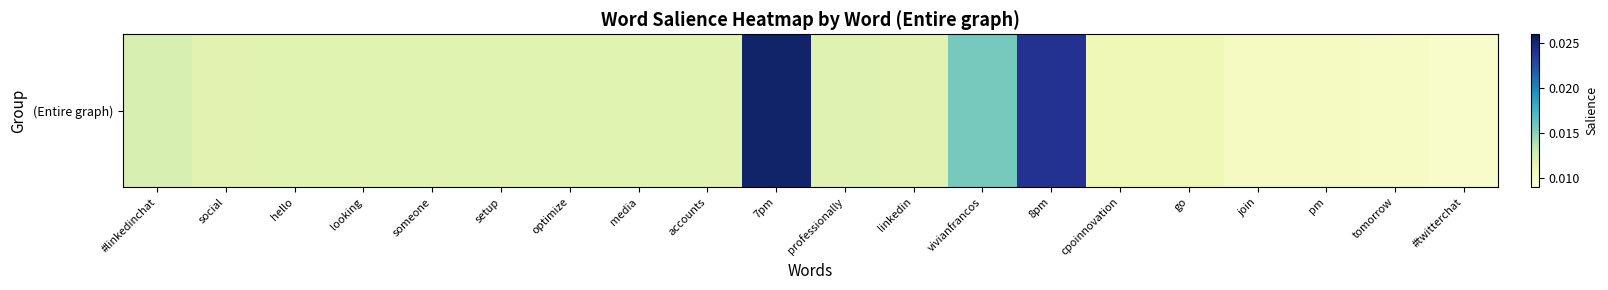

Rank the categories by value from highest to lowest.

7pm, 8pm, vivianfrancos, #linkedinchat, professionally, hello, looking, someone, setup, optimize, media, accounts, social, linkedin, cpoinnovation, go, join, pm, tomorrow, #twitterchat